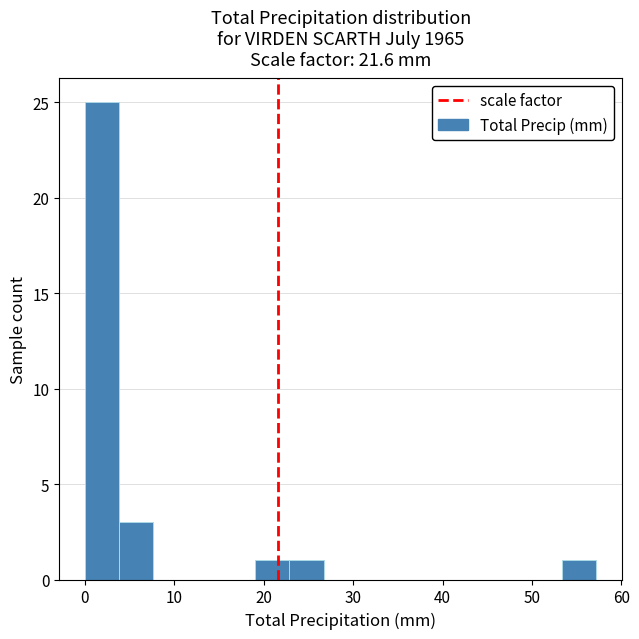

Around what value on the x-axis is the tallest bar? Give the approximate position of its centre, as read against the axis.

2